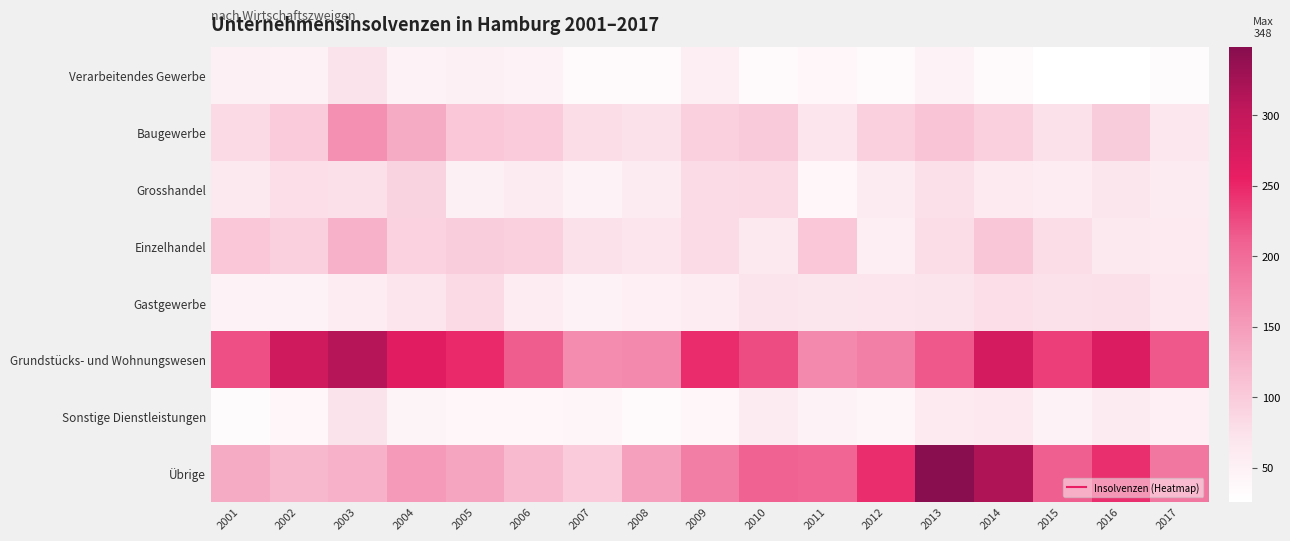

At which category is the sum across all series the highest?

2014